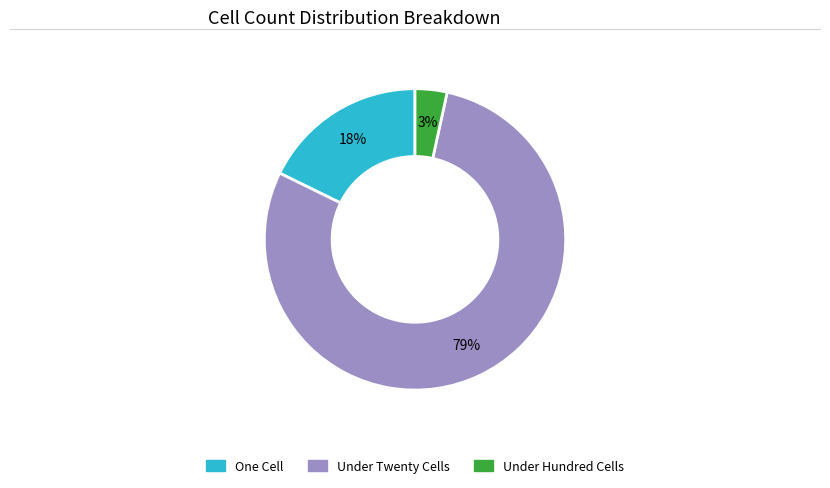

Is there any slice that represents more than half of the pie?

Yes